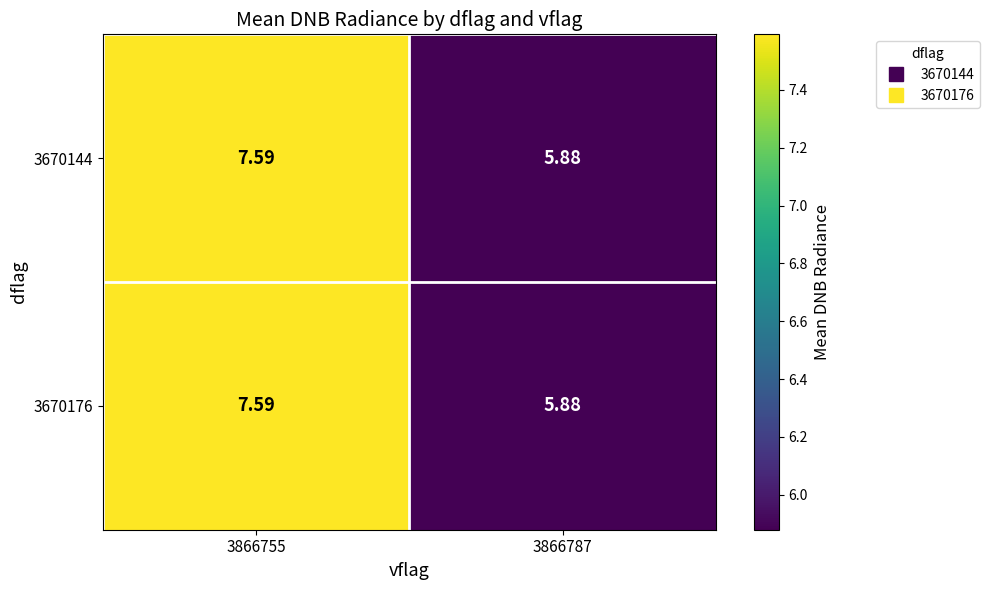

Is the value of 3670144 at 3866755 greater than the value of 3670176 at 3866787?

Yes